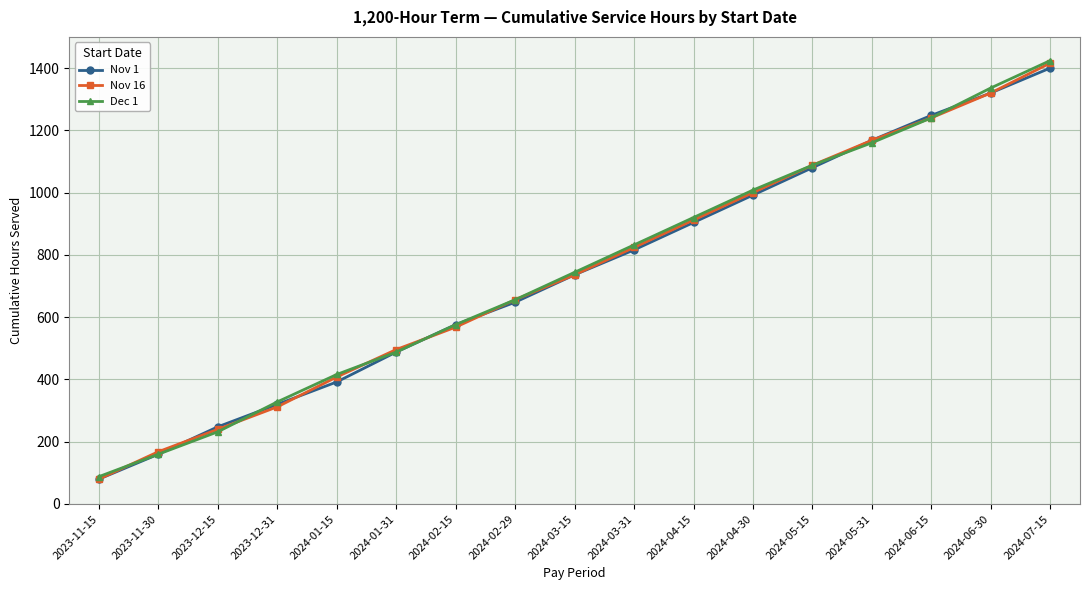

At which label is Nov 16 closest to 748?

2024-03-15